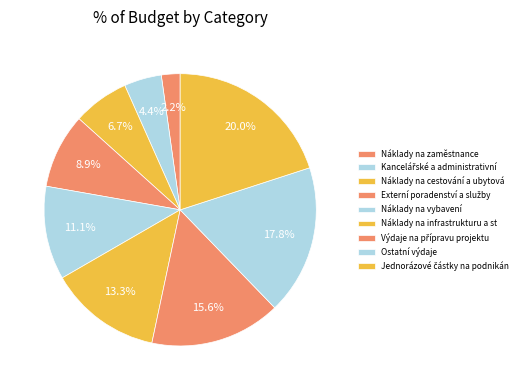

Which category has the biggest portion of the pie?

Jednorázové částky na podnikání